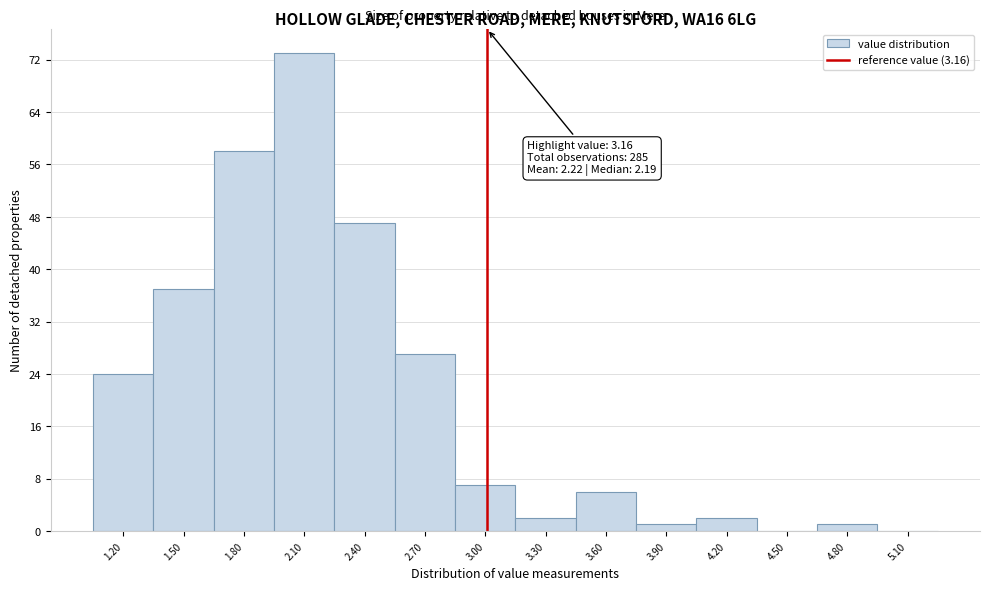

Reading left to right, transcribe all the data shown in this chart.

1.20=24	1.50=37	1.80=58	2.10=73	2.40=47	2.70=27	3.00=7	3.30=2	3.60=6	3.90=1	4.20=2	4.50=0	4.80=1	5.10=0